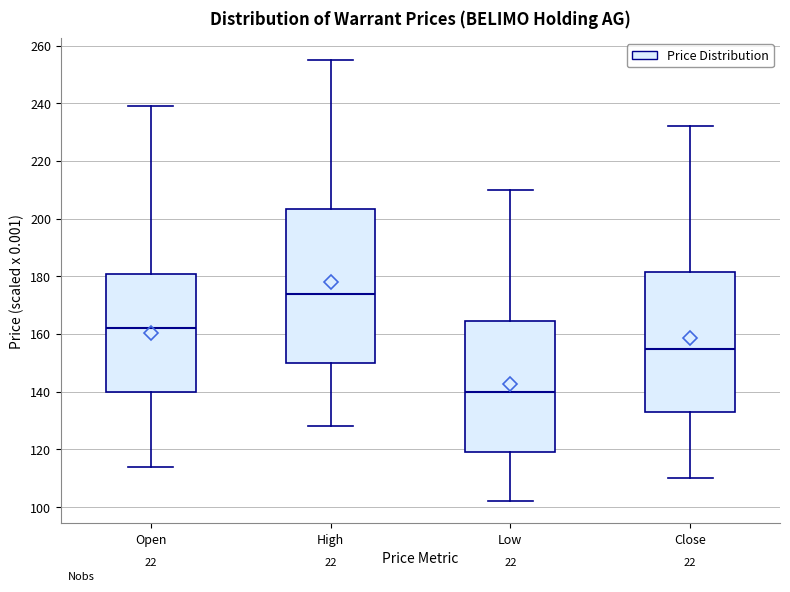

Reading left to right, read every box against the y-axis: the position of its median line, the range the box covers, and the ends of its whiskers. The values are not printed on the chart, so give them approximately, as read against the axis.

Open: median 162, box 140 to 182, whiskers 114 to 240
High: median 174, box 150 to 204, whiskers 128 to 256
Low: median 140, box 120 to 164, whiskers 102 to 210
Close: median 156, box 134 to 182, whiskers 110 to 232